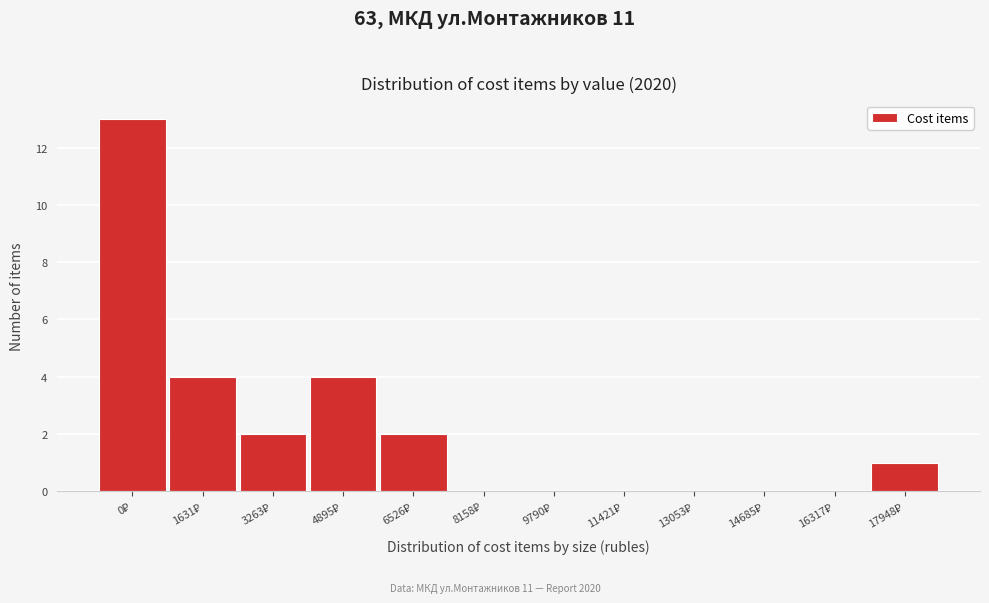

What is the sum of all values?

26